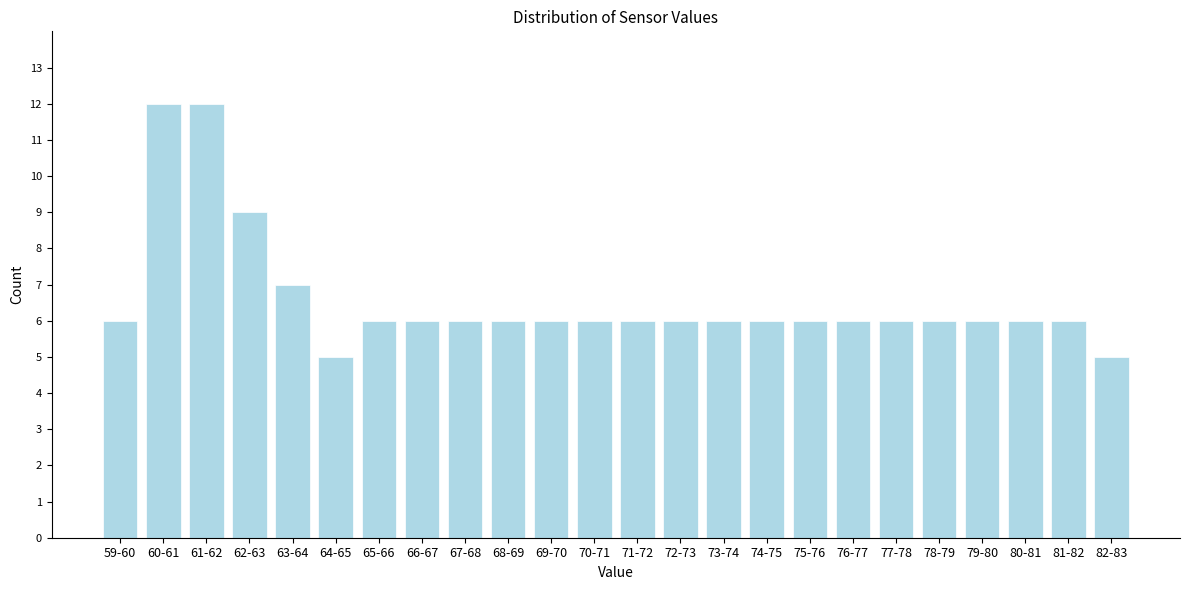

Reading left to right, what are all the values shown in this chart?

6	12	12	9	7	5	6	6	6	6	6	6	6	6	6	6	6	6	6	6	6	6	6	5